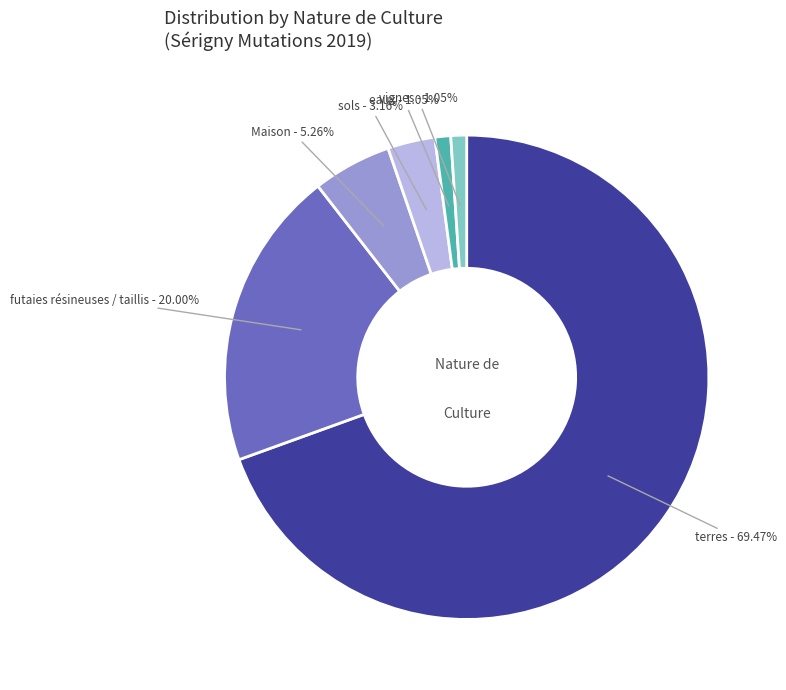

Does terres - 69.47% account for over 50% of the chart?

Yes